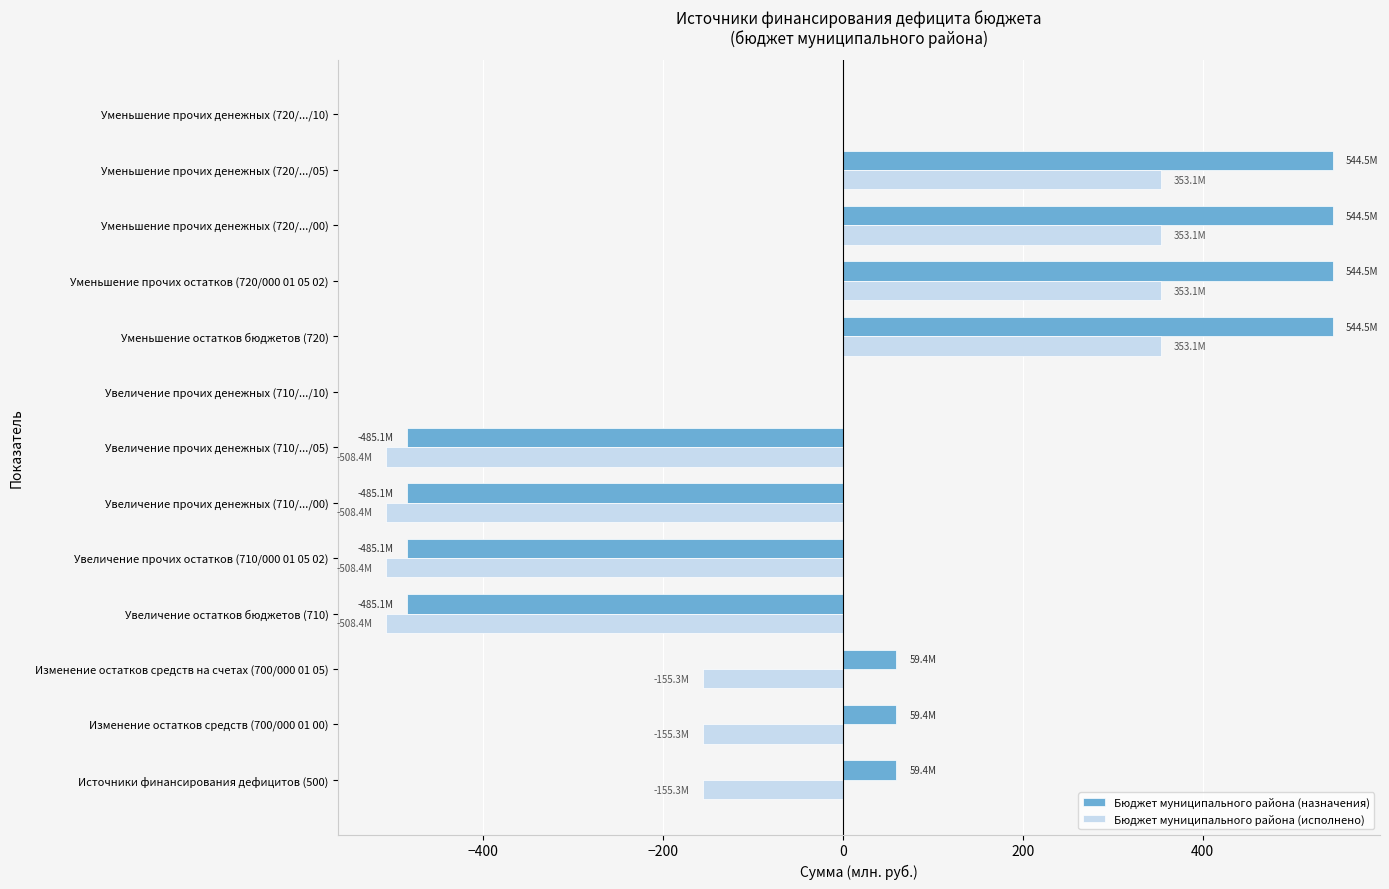

Which series changed the most between Увеличение прочих денежных (710/.../10) and Уменьшение прочих денежных (720/.../05)?

Бюджет муниципального района (назначения)